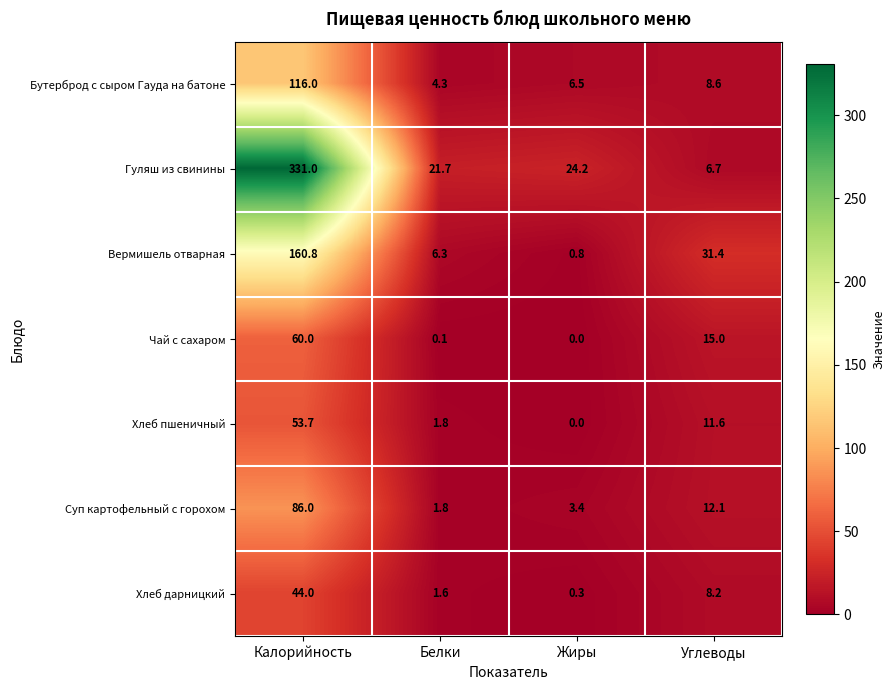

Reading right to left, list all the values displayed in this chart.

Бутерброд с сыром Гауда на батоне: 8.6	6.5	4.3	116.0
Гуляш из свинины: 6.7	24.2	21.7	331.0
Вермишель отварная: 31.4	0.8	6.3	160.8
Чай с сахаром: 15.0	0.0	0.1	60.0
Хлеб пшеничный: 11.6	0.0	1.8	53.7
Суп картофельный с горохом: 12.1	3.4	1.8	86.0
Хлеб дарницкий: 8.2	0.3	1.6	44.0